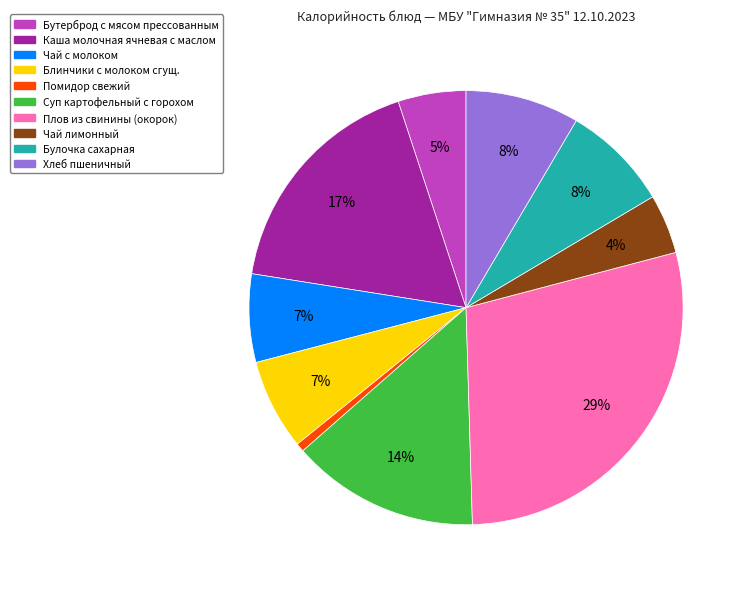

What is the ratio of the value at Блинчики с молоком сгущ. to the value at Суп картофельный с горохом?

0.5